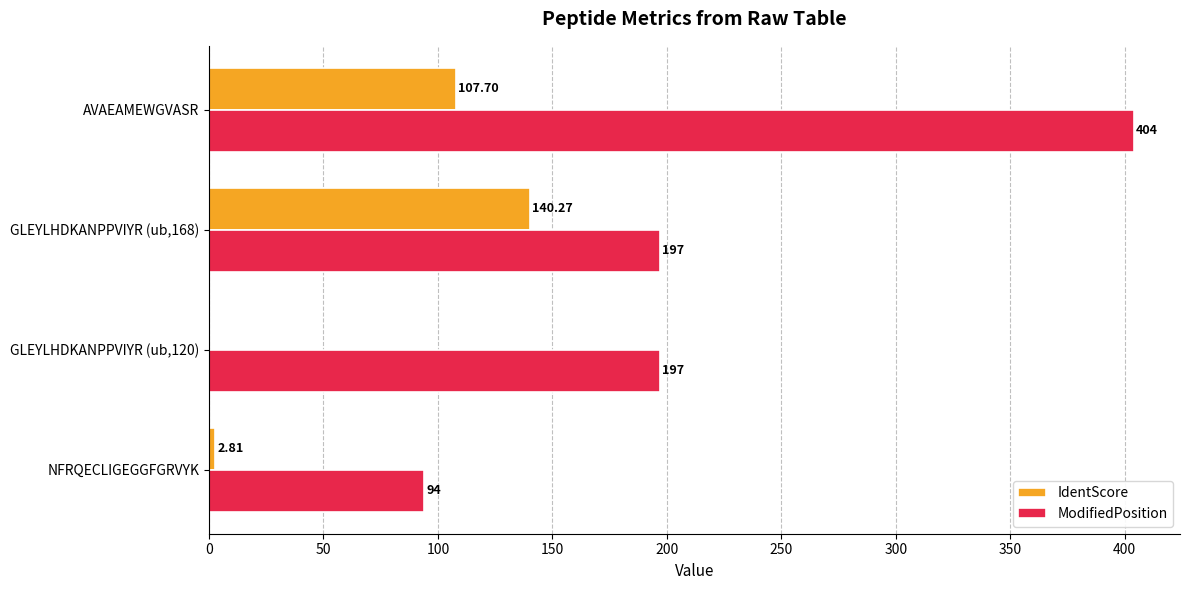

At which category does the chart reach its peak across all series?

AVAEAMEWGVASR